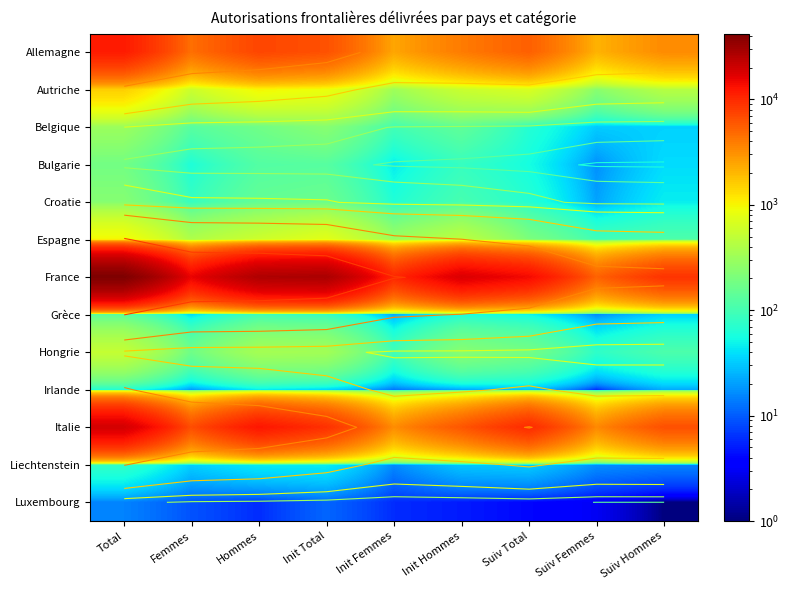

What is the sum of the Belgique values at Hommes and Suiv Femmes?

209